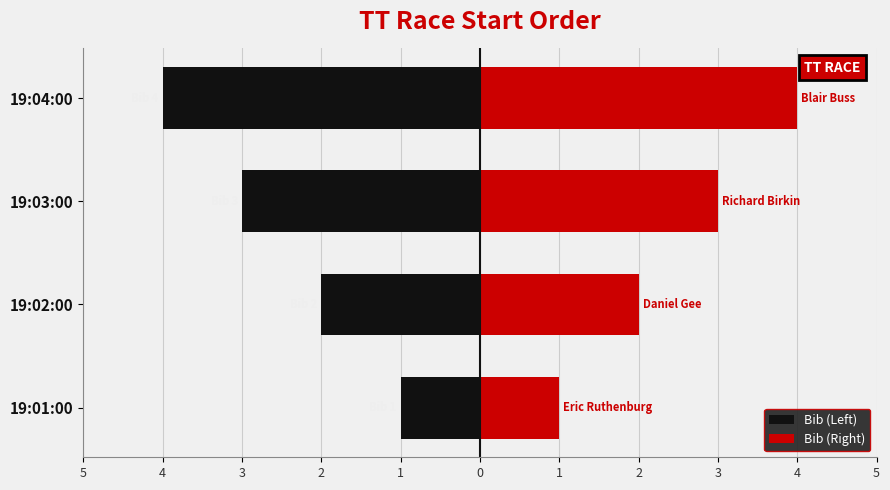

What are all the series names shown in the legend?

Bib (Left), Bib (Right)